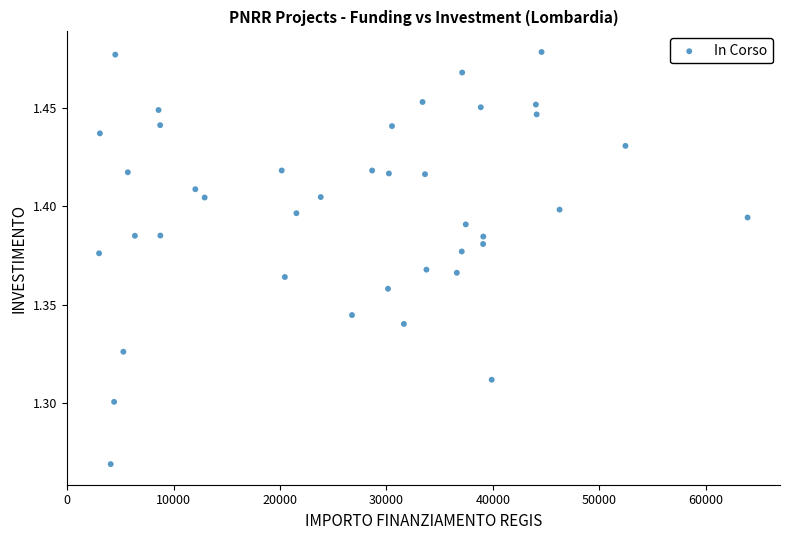

What is the range of X values (max minus min)?

60942.6